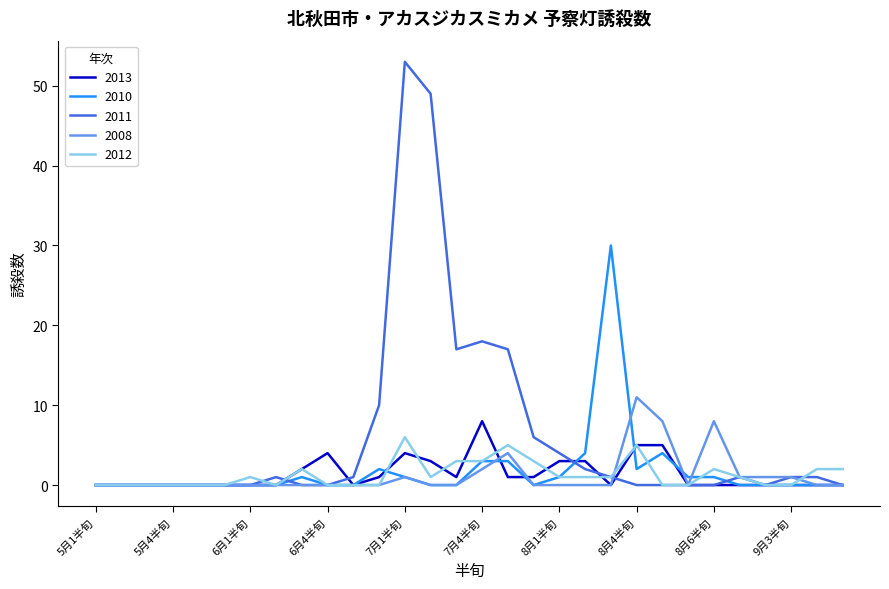

How many 2012 values are between 0 and 2?

24